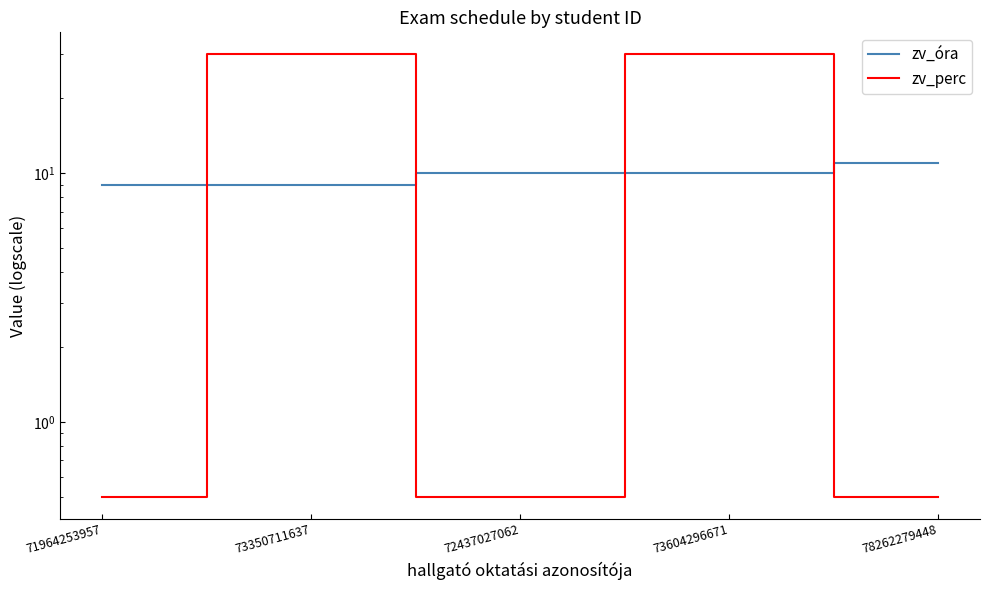

Which category has the lowest value in the zv_óra series?

71964253957